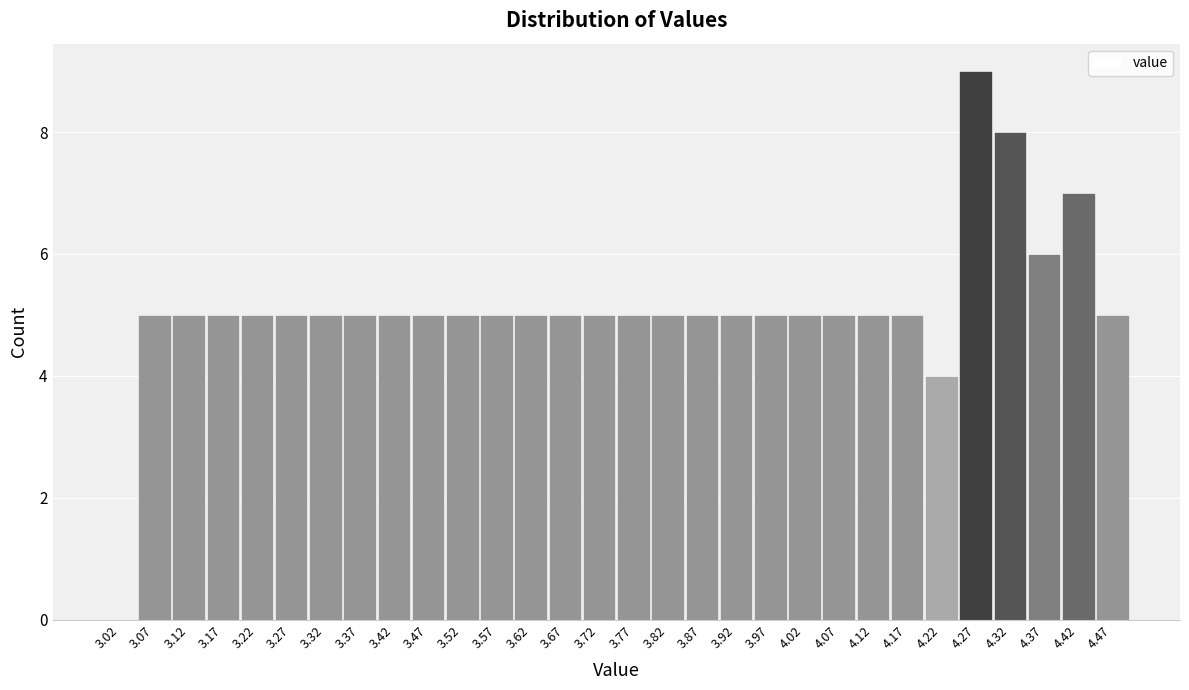

Over which range of the x-axis is the bar tallest?

4.25 to 4.30